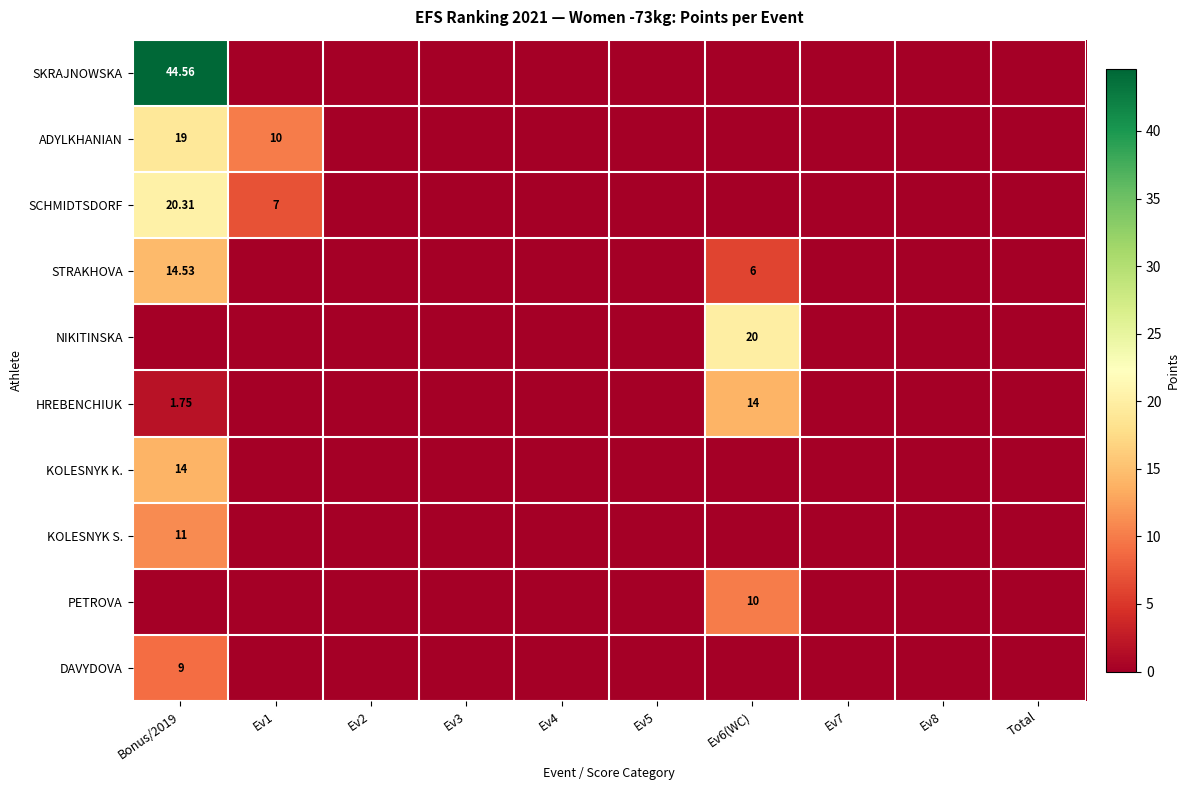

Rank the categories by ADYLKHANIAN value from lowest to highest.

Ev2, Ev3, Ev4, Ev5, Ev6(WC), Ev7, Ev8, Total, Ev1, Bonus/2019